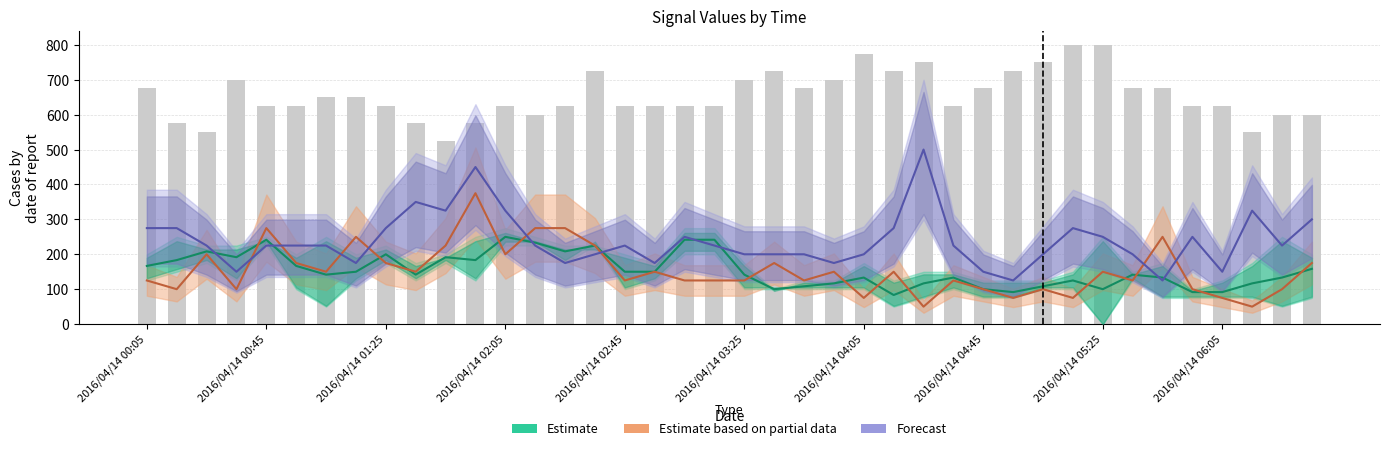

How many categories are shown in the chart?

40